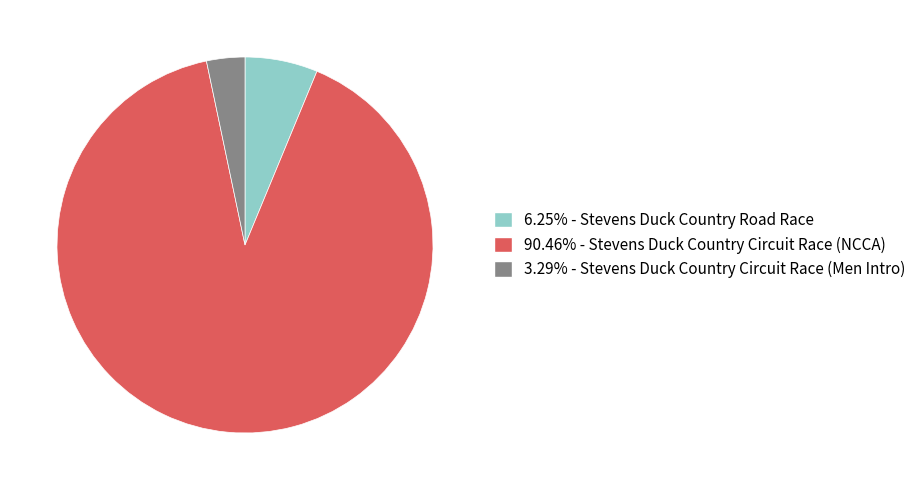

Is there any slice that represents more than half of the pie?

Yes